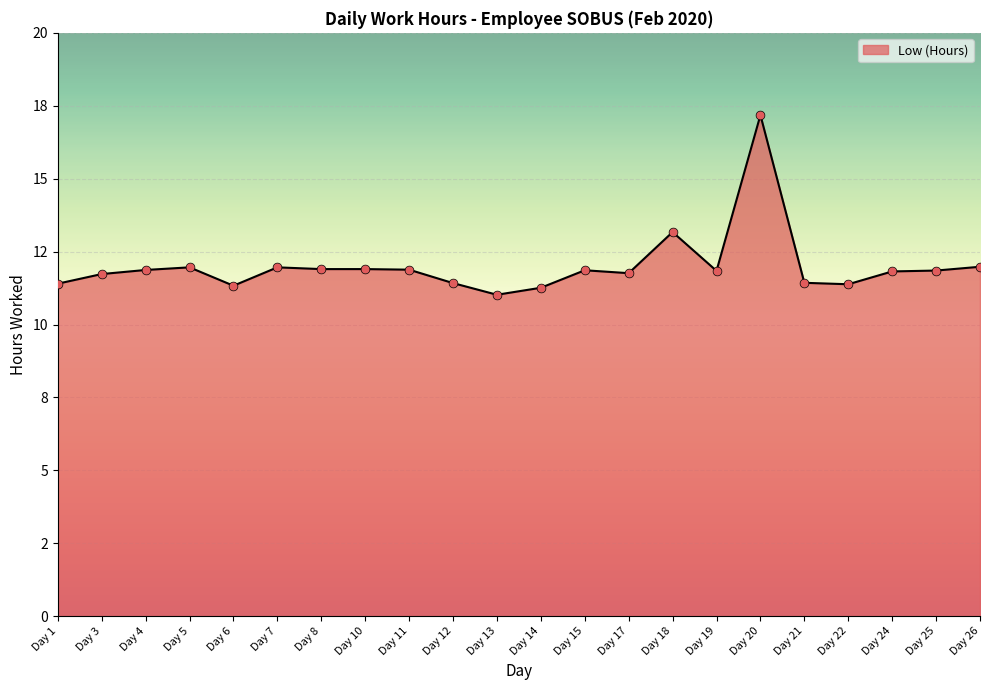

Is this an area chart (filled region under the line)?

Yes